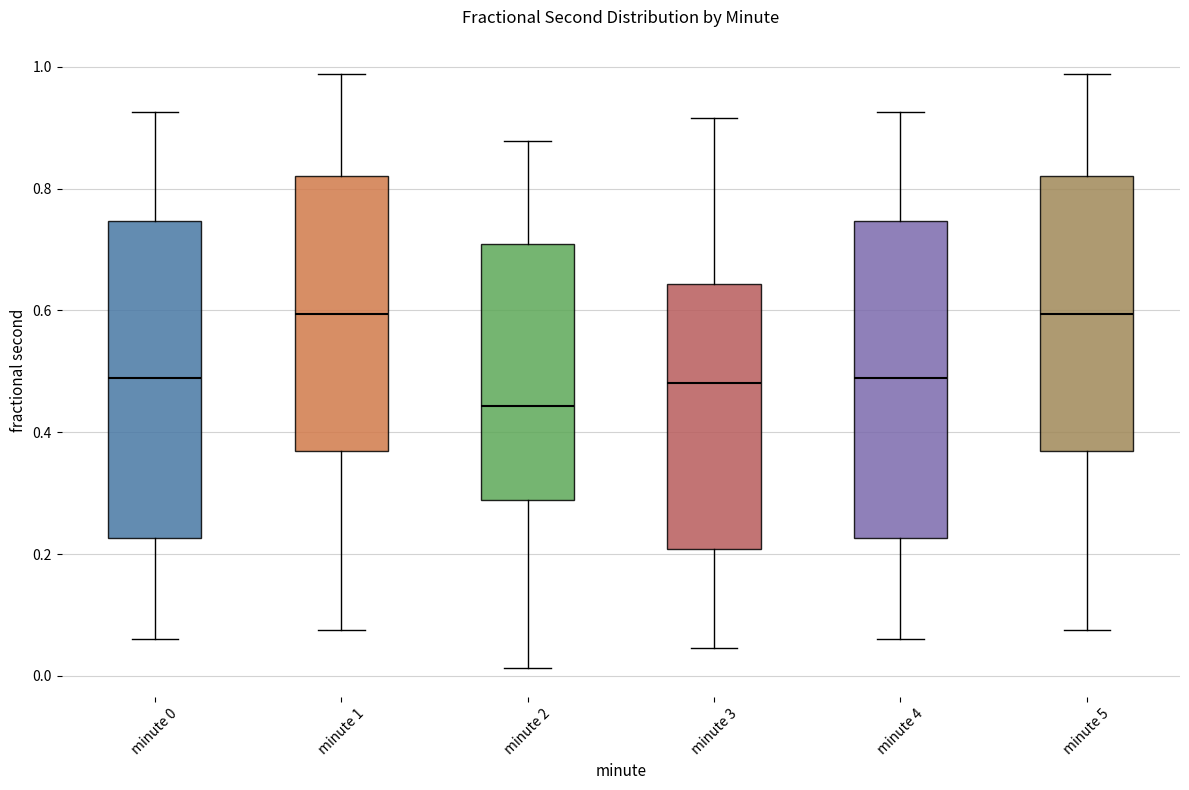

Where does the upper whisker of the box for minute 2 end on the y-axis? The values are not printed on the chart, so give them approximately, as read against the axis.

0.88